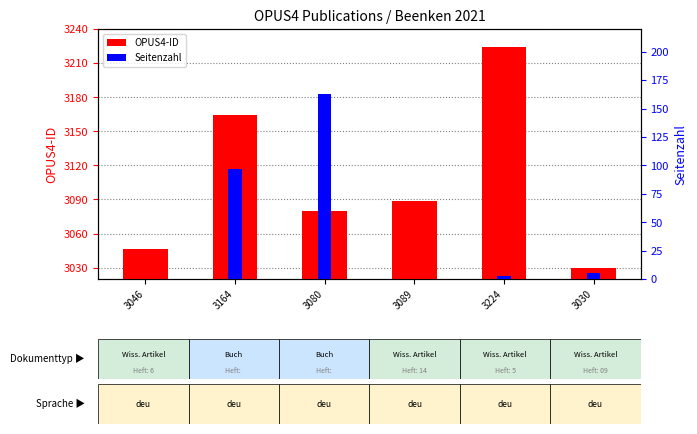

Rank the categories by Seitenzahl value from highest to lowest.

3080, 3164, 3030, 3224, 3046, 3089